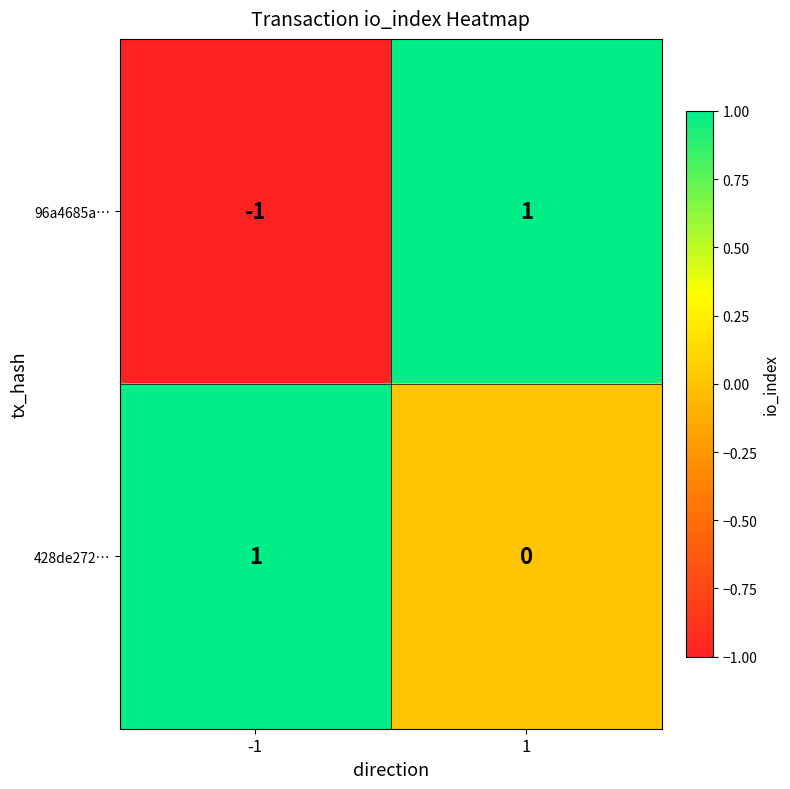

The 428de272… series shows 0 at -1. True or false?

False